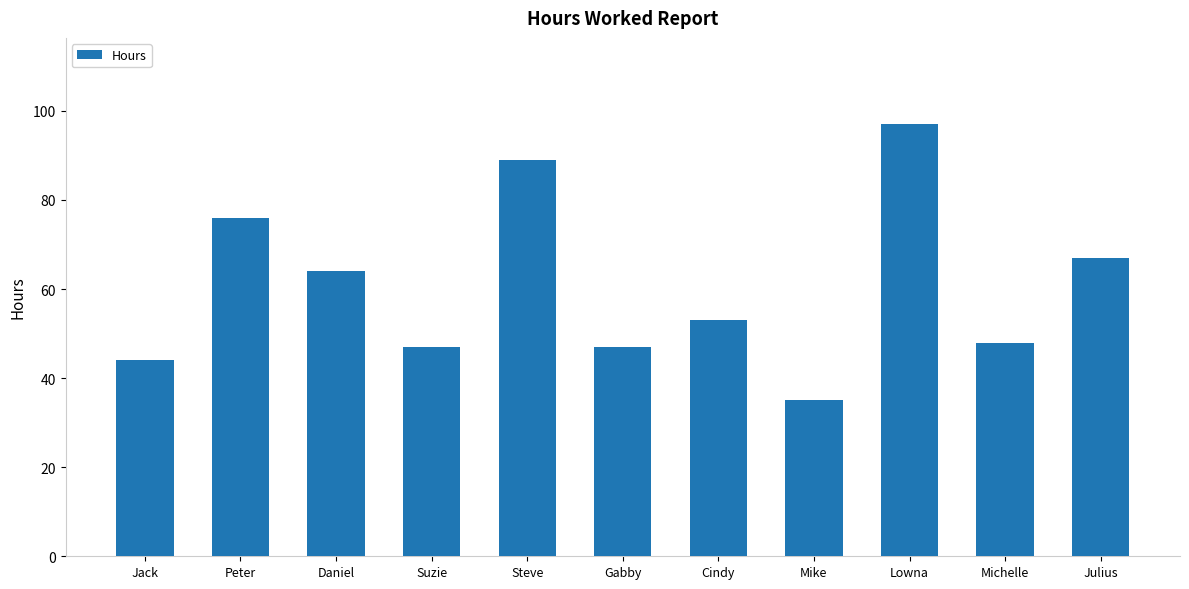

What is the value of the 5th bar from the left?

89